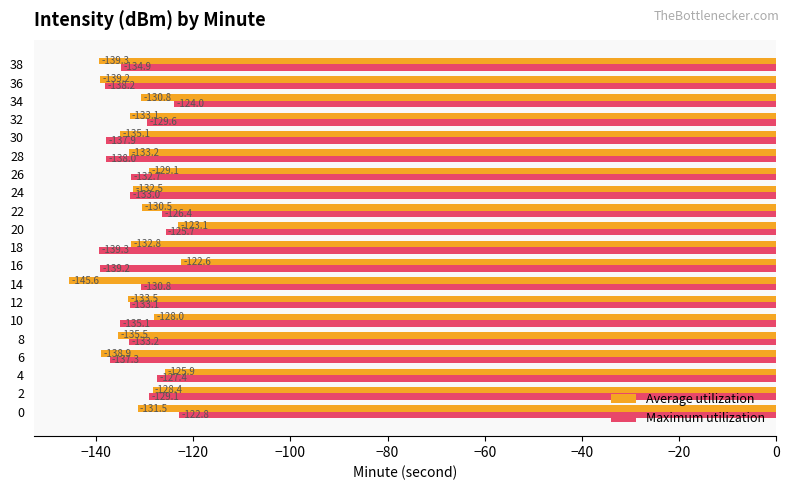

At how many categories does at least one series exceed -137?

18